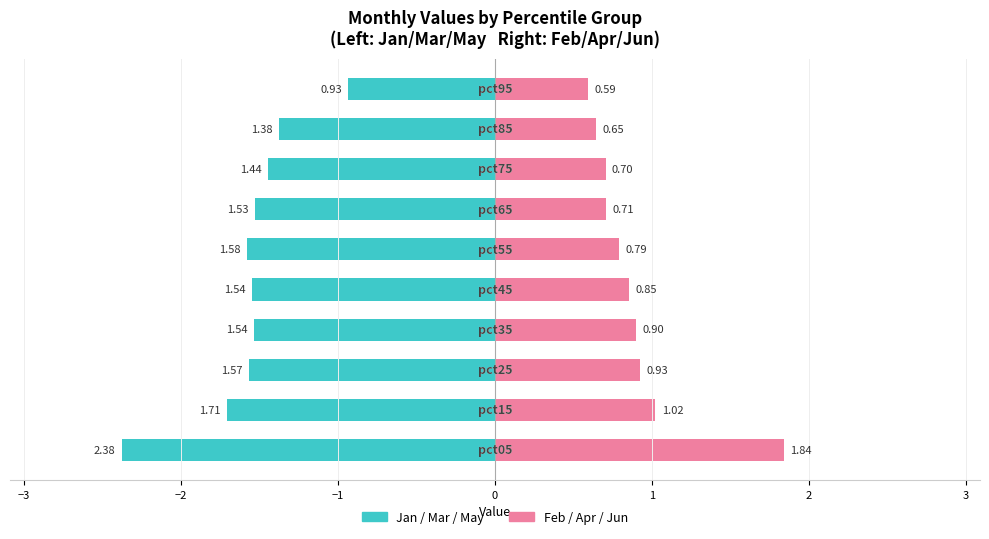

How many data points in Jan / Mar / May are less than -1?

9